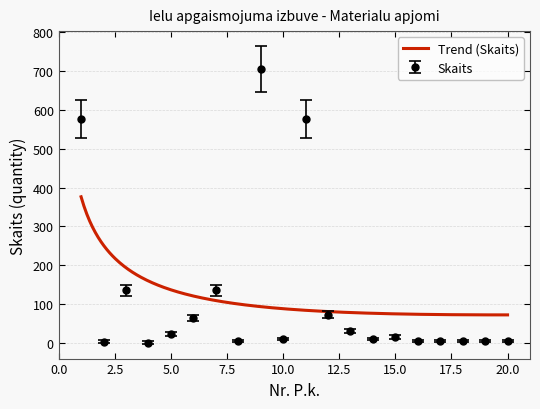

What is the average value?

119